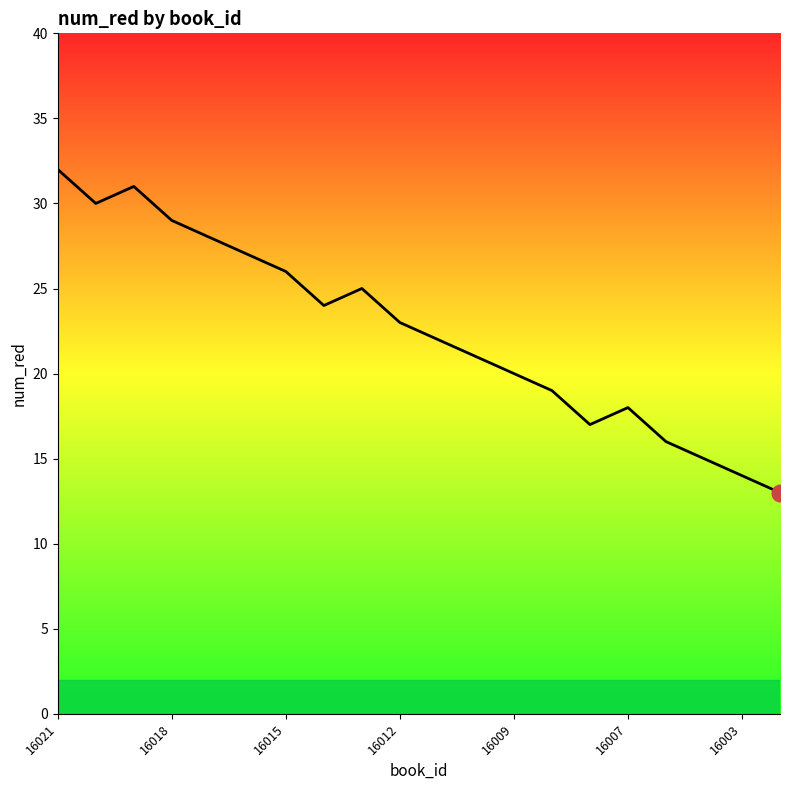

What is the maximum value shown in the chart?

32